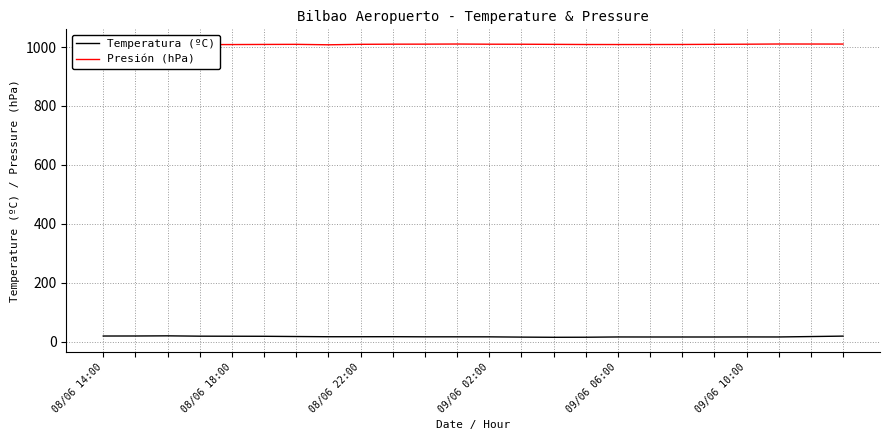

True or false: Presión (hPa) and Temperatura (ºC) cross at least once.

False